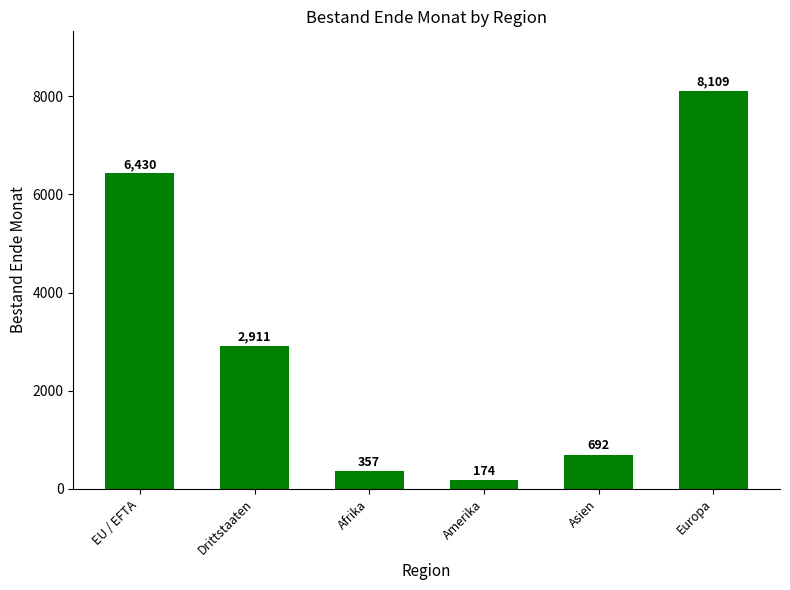

List the labels in order of value, largest first.

Europa, EU / EFTA, Drittstaaten, Asien, Afrika, Amerika